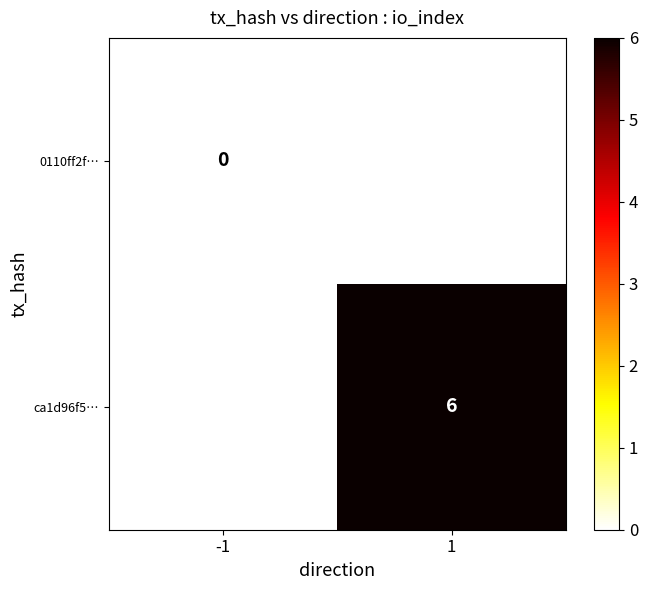

At which category does the chart reach its peak across all series?

1